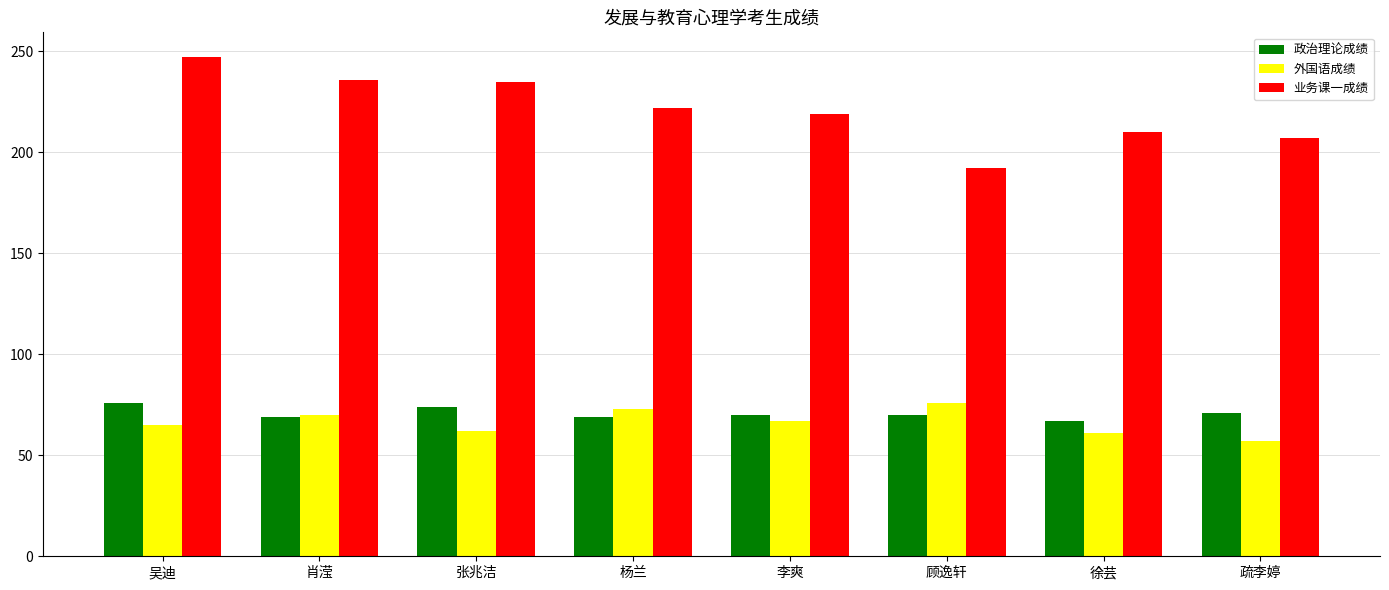

What is the label of the 1st bar from the left?

吴迪